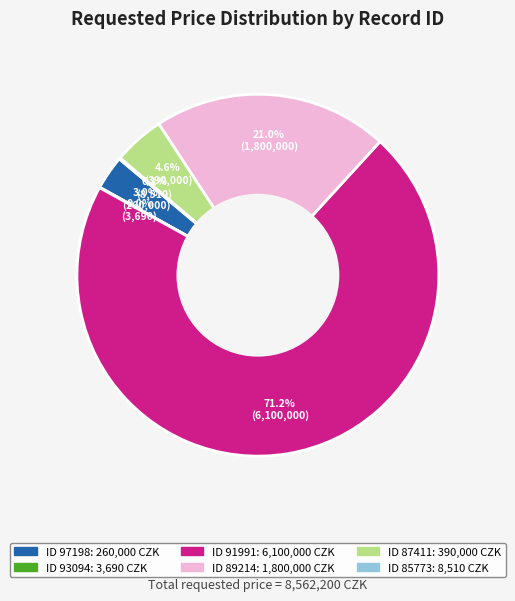

Does any single category account for the majority?

Yes